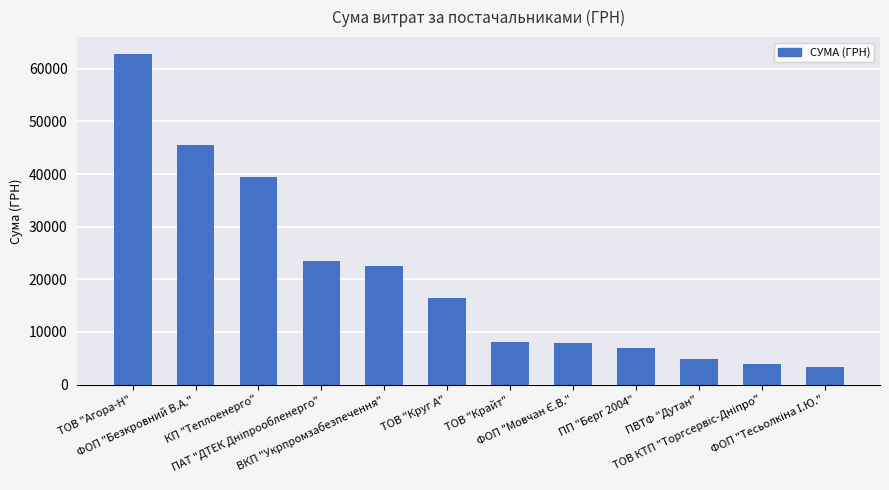

Is it true that the value at ТОВ "Агора-Н" is 62855.6?

True